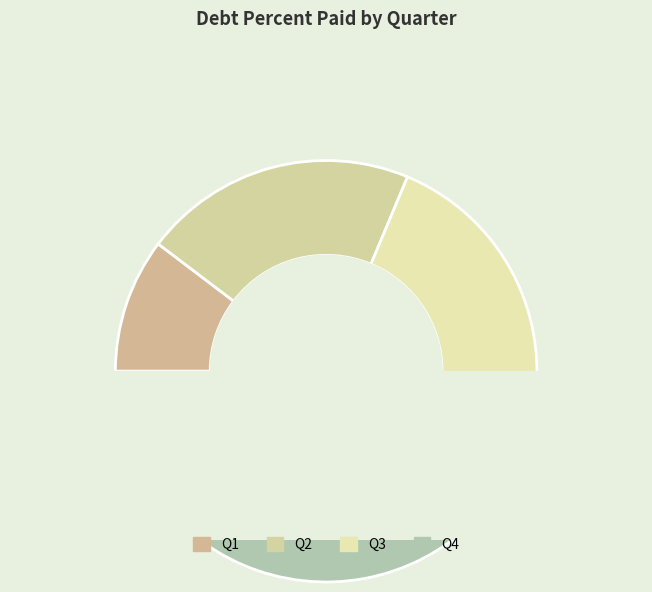

What is the largest slice in the pie chart?

Q4